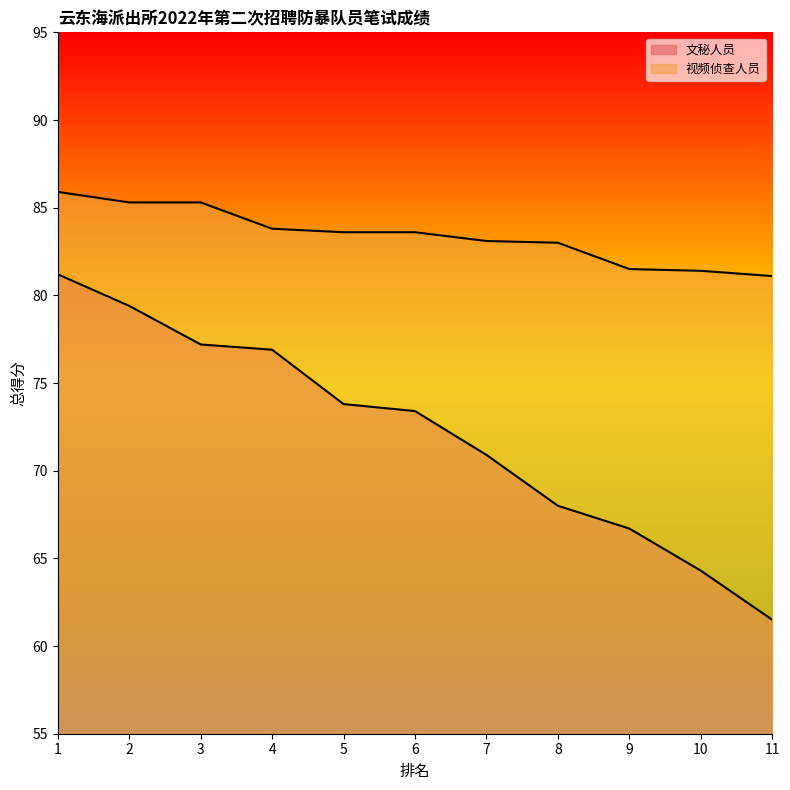

List the series in order of their peak value, highest first.

视频侦查人员, 文秘人员